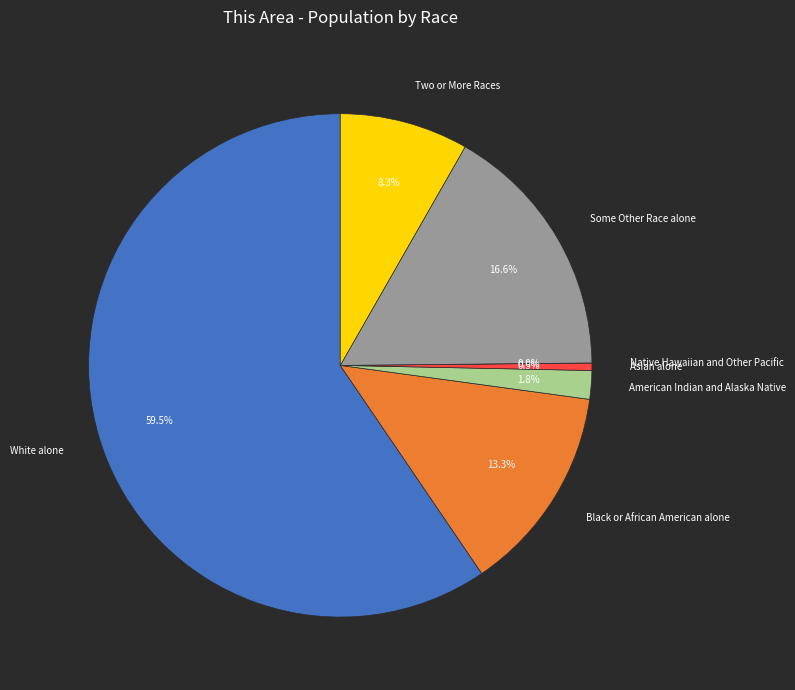

To the nearest percent, what is the average slice percentage?

14%